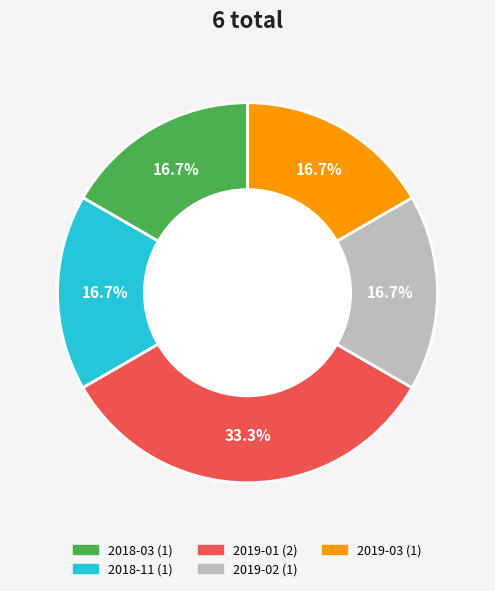

What percentage is the 2019-03 slice, to the nearest percent?

17%